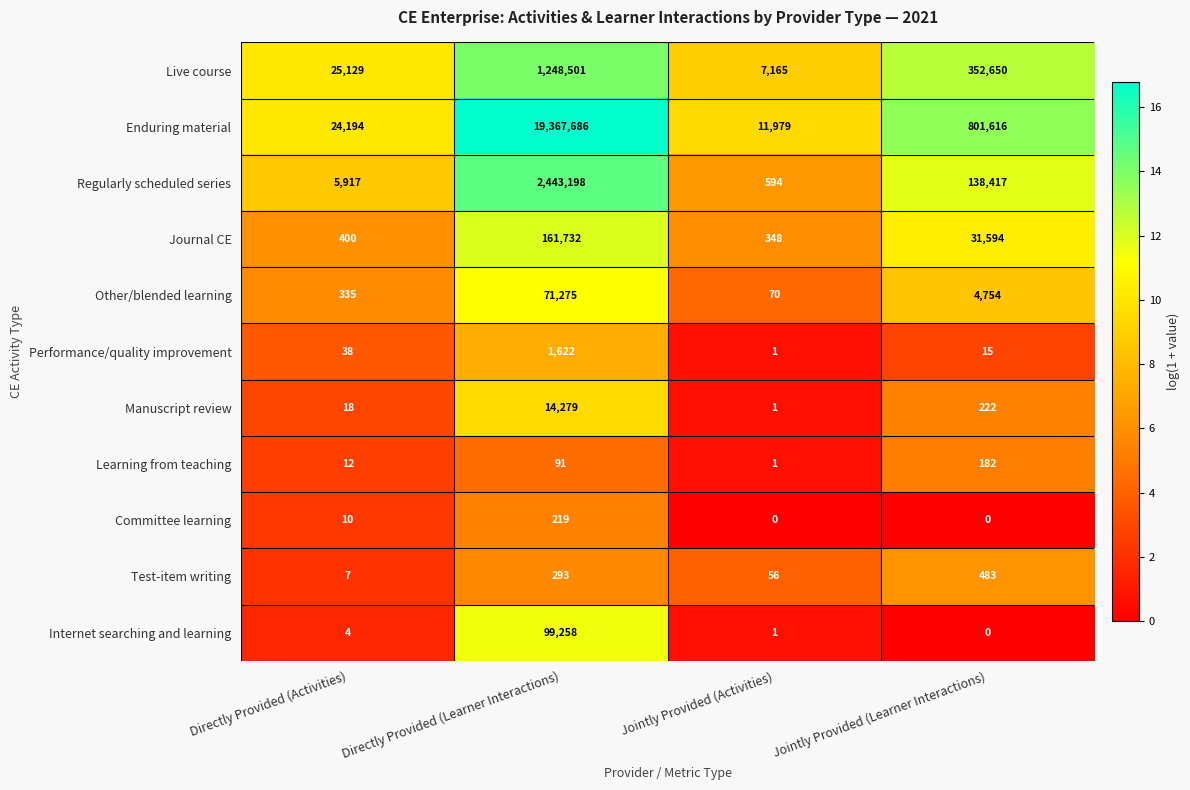

What is the difference between the second highest and minimum values in the Internet searching and learning series?

4